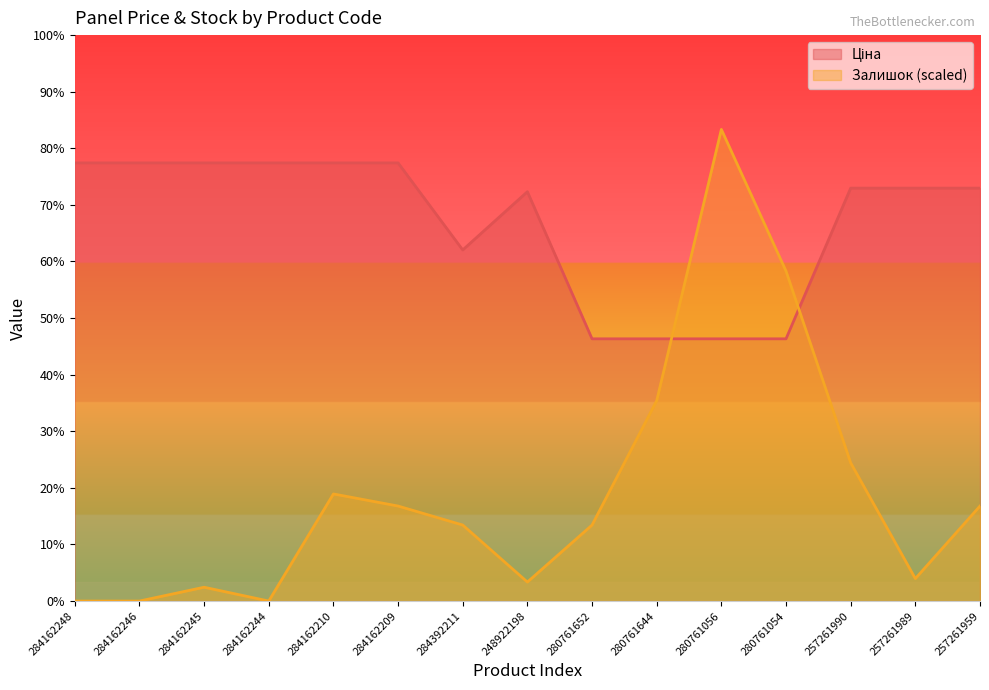

Between 284392211 and 257261989, which is larger?

257261989